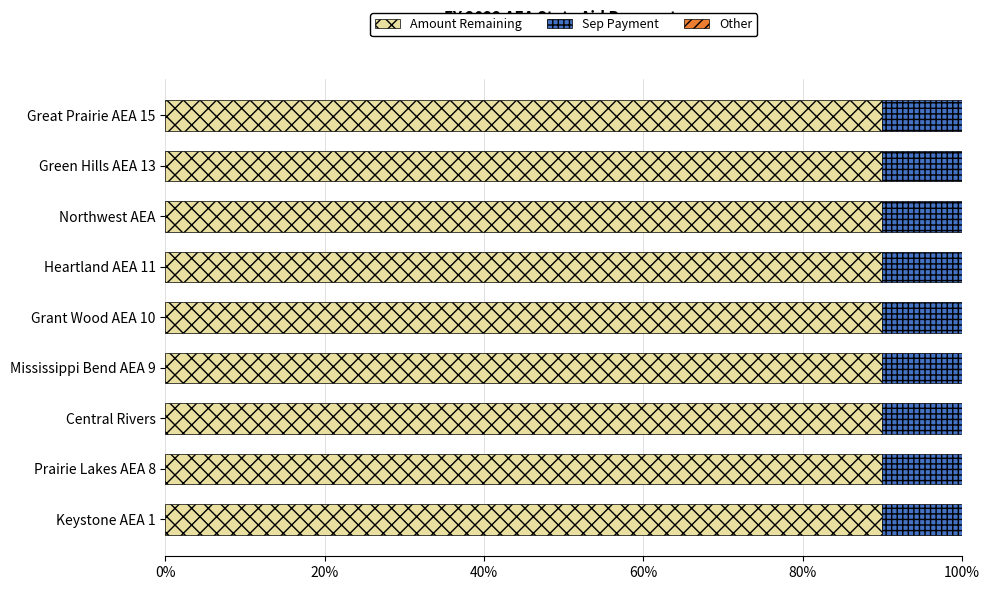

How many distinct data groups are displayed?

2